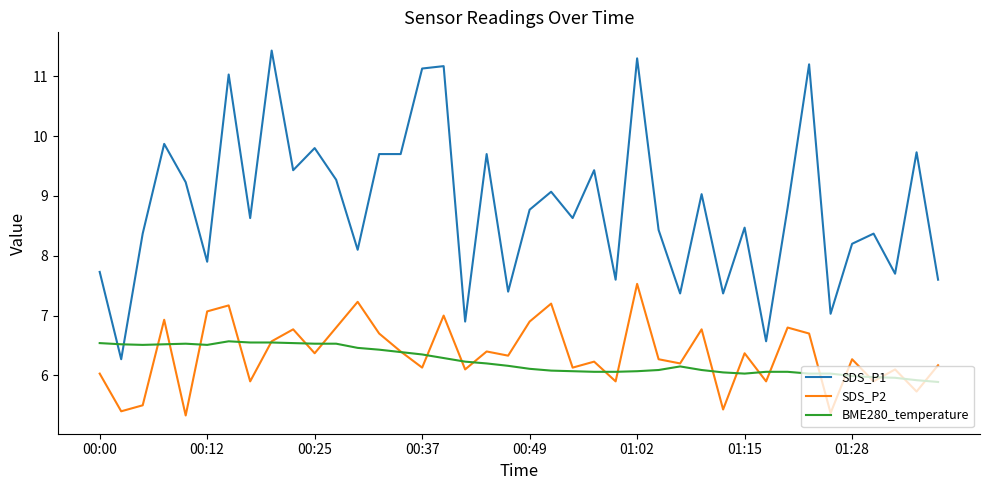

What is the maximum value shown in the chart?

11.4